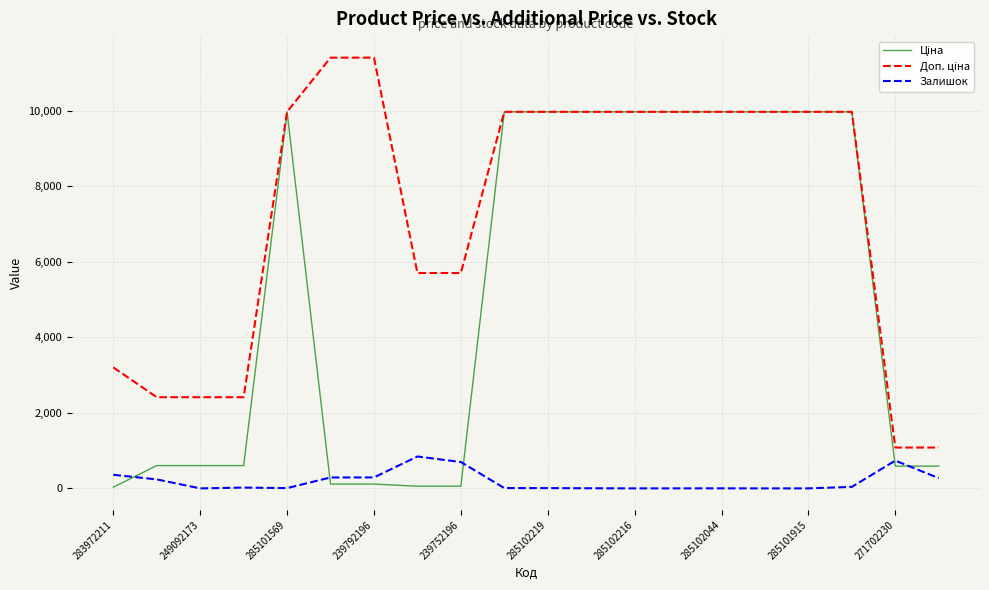

How many lines are shown in the chart?

3